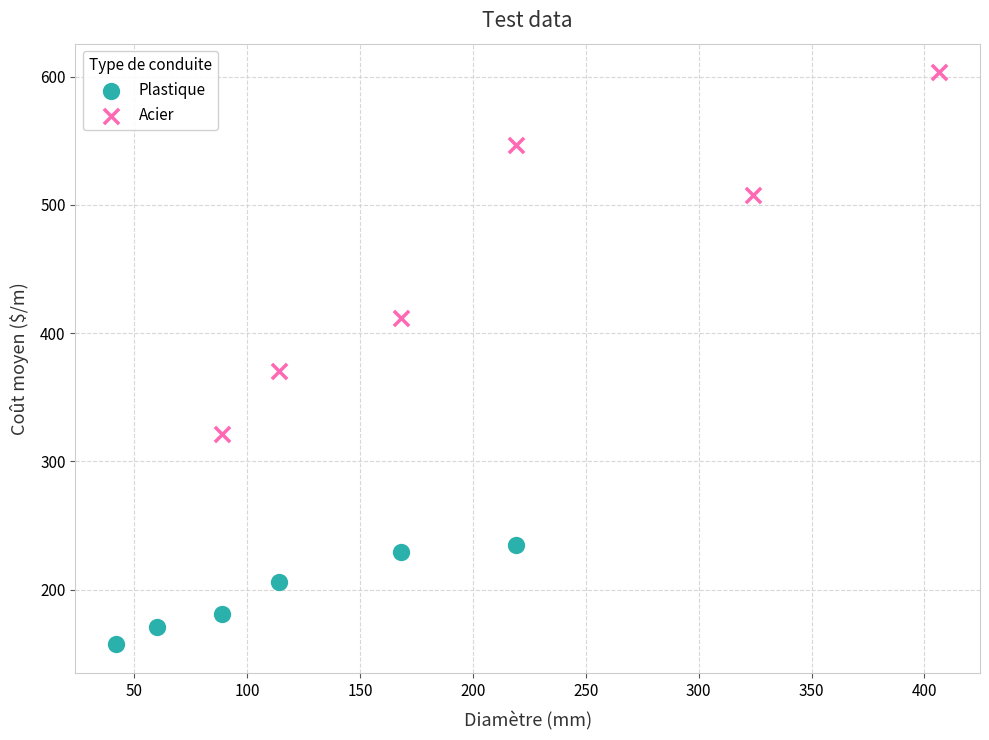

Which series contains the lowest Y value?

Plastique